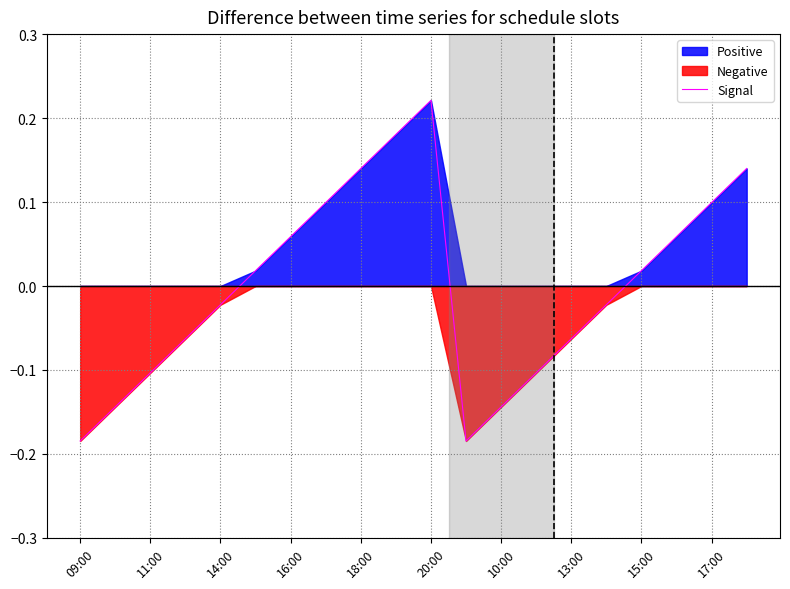

Which category has the highest value in the Signal series?

20:00